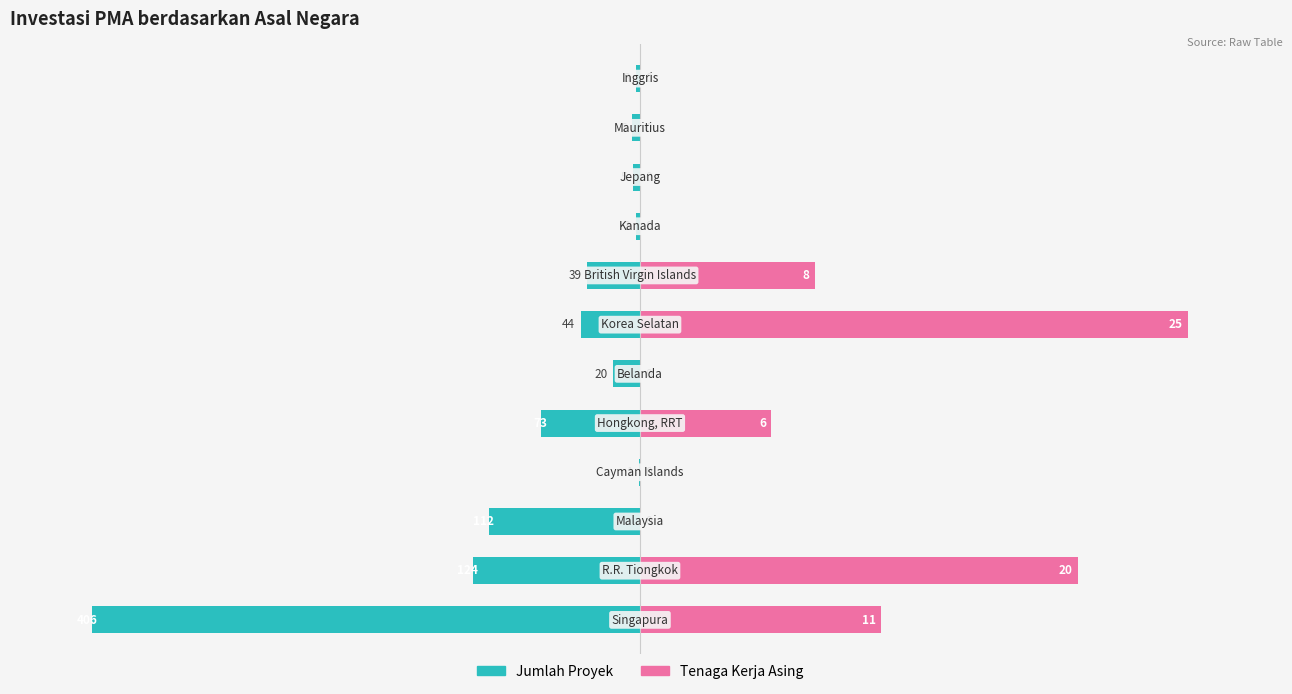

At 1, list the series in order from largest to smallest.

Tenaga Kerja Asing, Jumlah Proyek